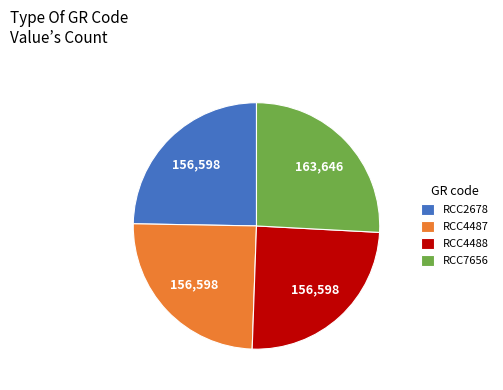

What is the largest slice in the pie chart?

RCC7656